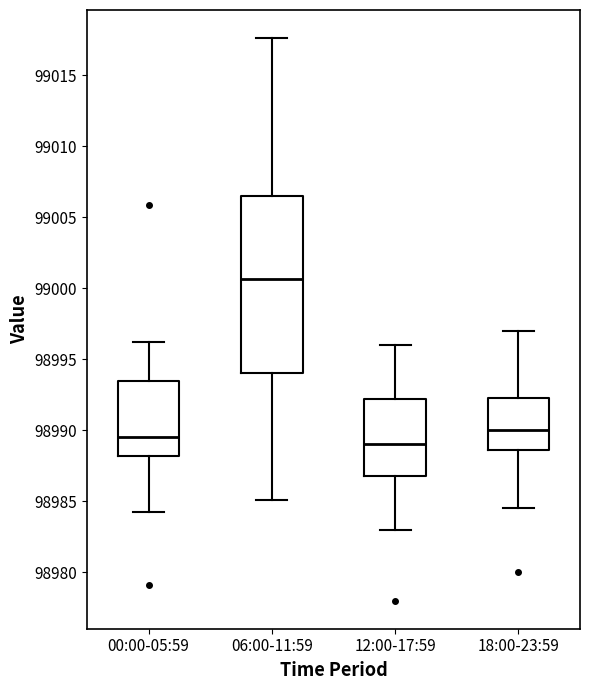

Comparing the boxes themselves (not the whiskers), which one is the tallest?

06:00-11:59